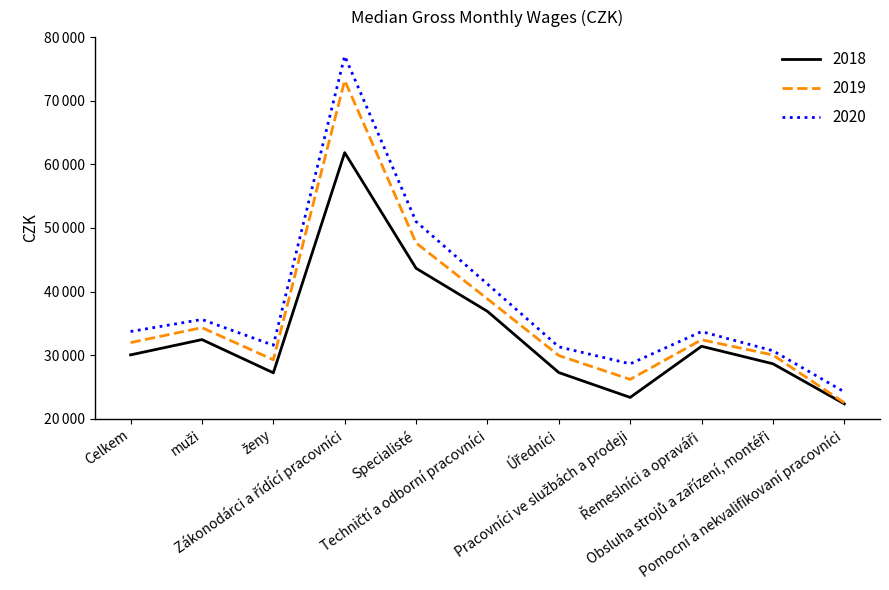

Reading right to left, extract all data points from this chart.

2018: Pomocní a nekvalifikovaní pracovníci=22361	Obsluha strojů a zařízení, montéři=28659	Řemeslníci a opraváři=31407	Pracovníci ve službách a prodeji=23371	Úředníci=27276	Techničtí a odborní pracovníci=36898	Specialisté=43667	Zákonodárci a řídící pracovníci=61843	ženy=27240	muži=32460	Celkem=30055
2019: Pomocní a nekvalifikovaní pracovníci=22523	Obsluha strojů a zařízení, montéři=30036	Řemeslníci a opraváři=32434	Pracovníci ve službách a prodeji=26208	Úředníci=29949	Techničtí a odborní pracovníci=38862	Specialisté=47648	Zákonodárci a řídící pracovníci=73190	ženy=29286	muži=34336	Celkem=31985
2020: Pomocní a nekvalifikovaní pracovníci=24239	Obsluha strojů a zařízení, montéři=30703	Řemeslníci a opraváři=33722	Pracovníci ve službách a prodeji=28650	Úředníci=31319	Techničtí a odborní pracovníci=41191	Specialisté=51009	Zákonodárci a řídící pracovníci=77035	ženy=31569	muži=35621	Celkem=33735